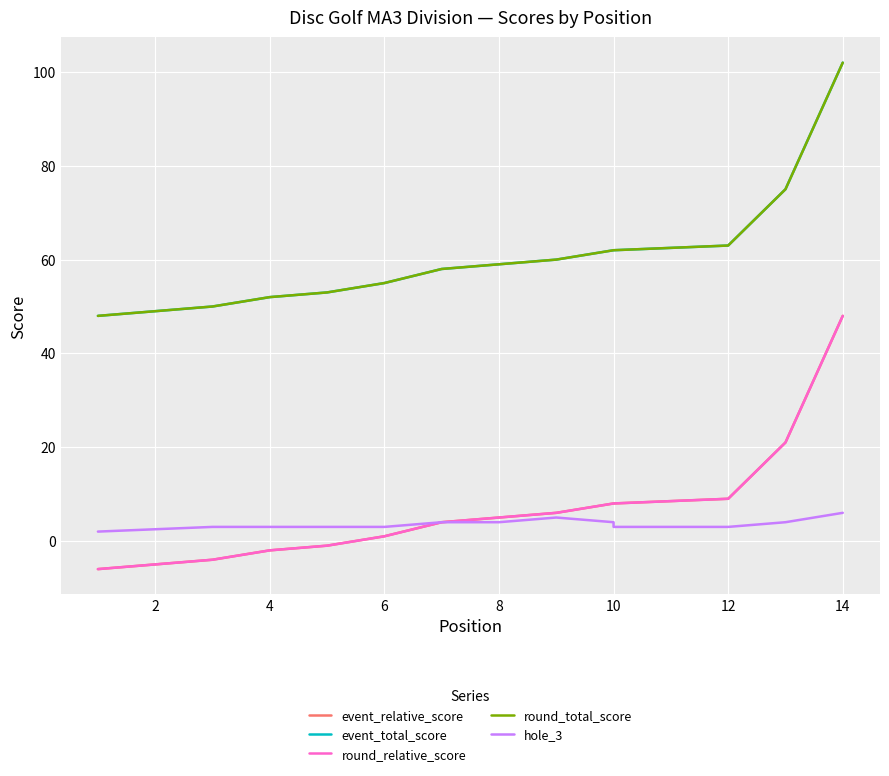

Which series has the largest total across all categories?

event_total_score